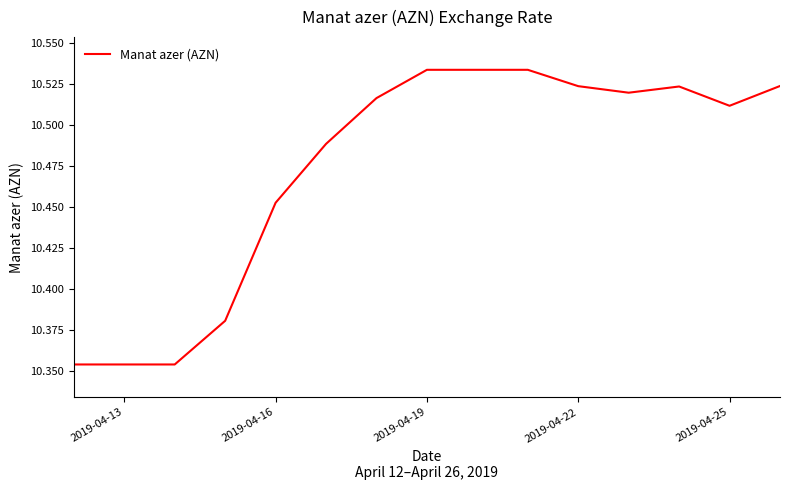

What is the maximum value shown in the chart?

10.5